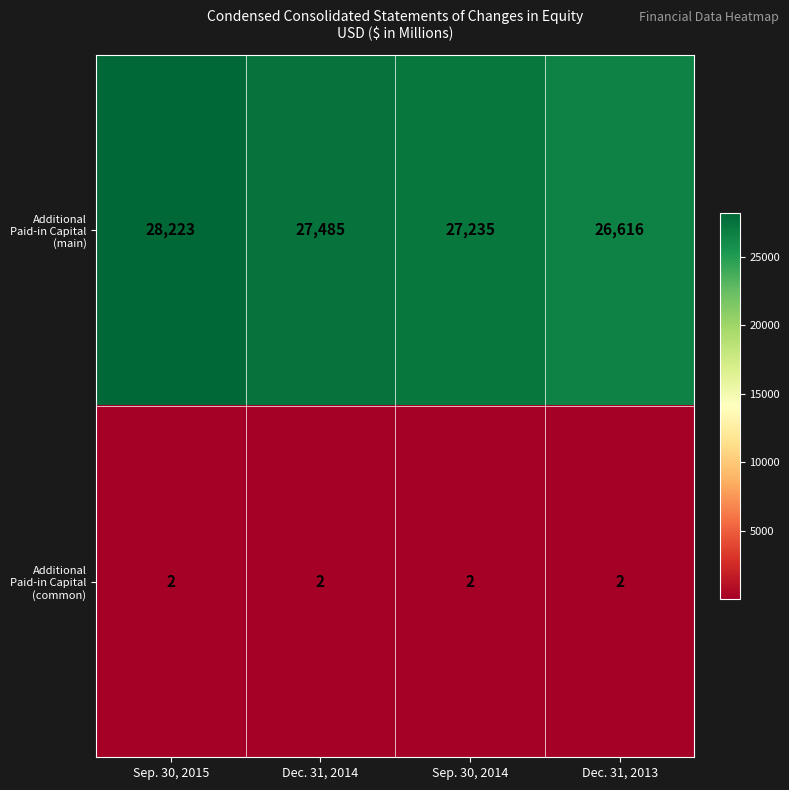

Reading left to right, extract all data points from this chart.

Additional Paid-in Capital (main): 28223	27485	27235	26616
Additional Paid-in Capital (common): 2	2	2	2